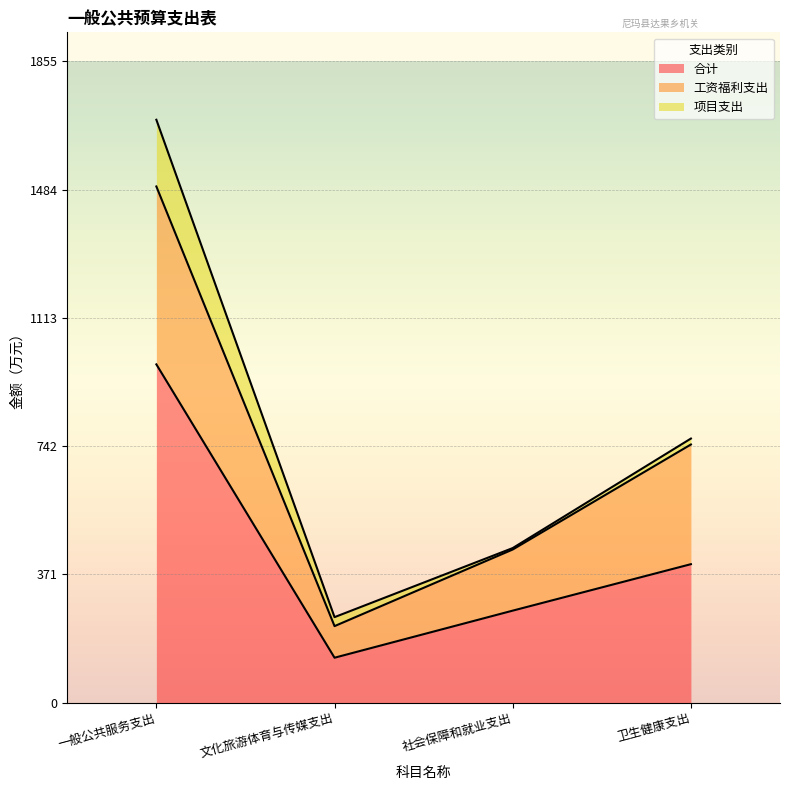

How many data points in 项目支出 are less than 26?

2